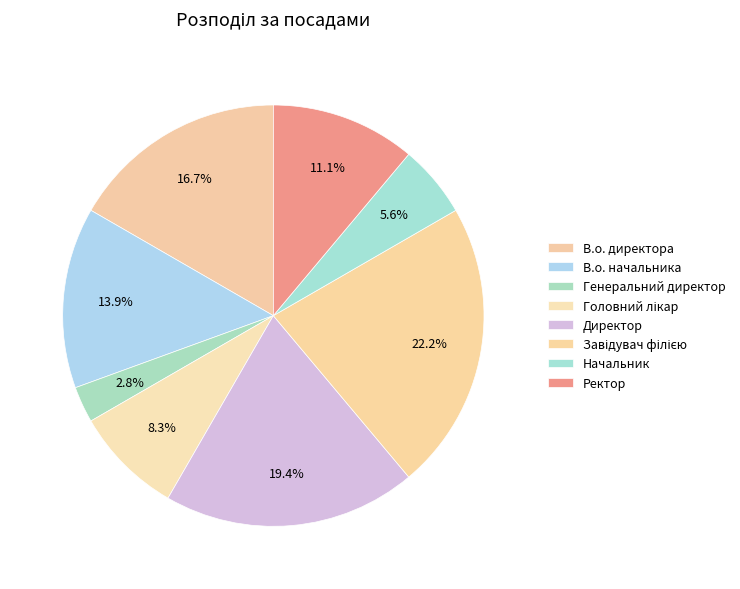

What is the total percentage of Завідувач філією and Головний лікар?

30.6%